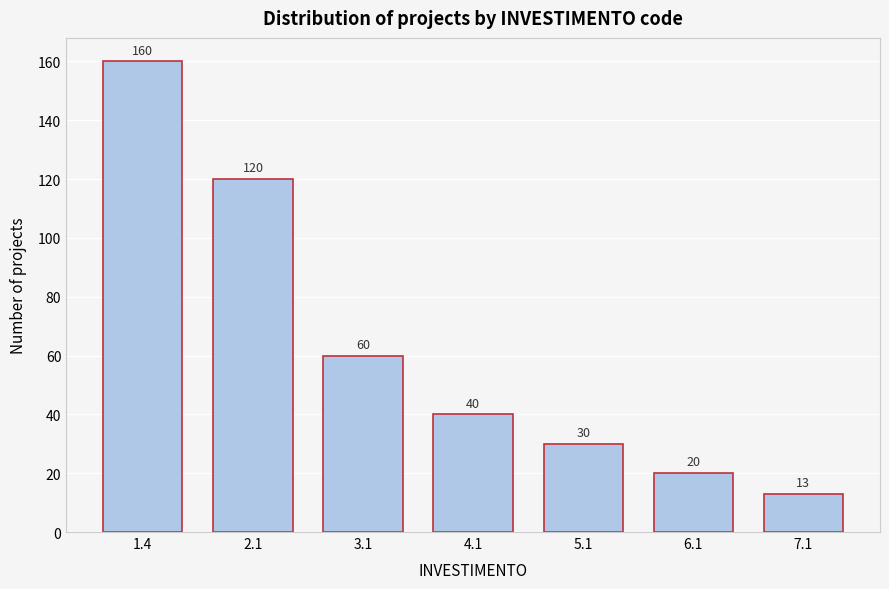

Reading left to right, what are all the values shown in this chart?

1.4=160	2.1=120	3.1=60	4.1=40	5.1=30	6.1=20	7.1=13